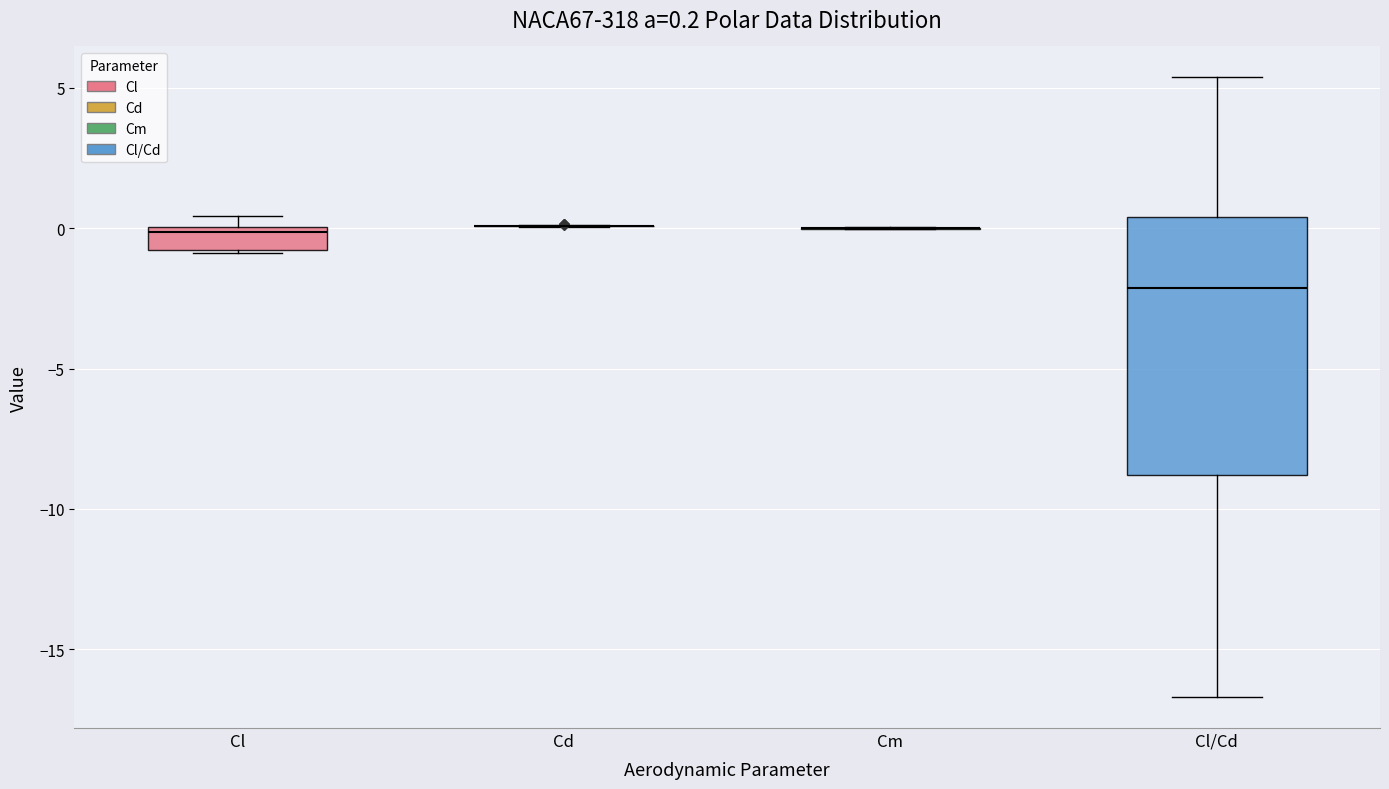

Comparing the boxes themselves (not the whiskers), which one is the tallest?

Cl/Cd